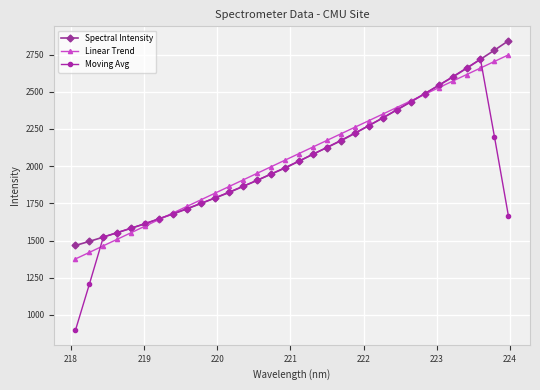

Which series has the widest spread of values?

Moving Avg